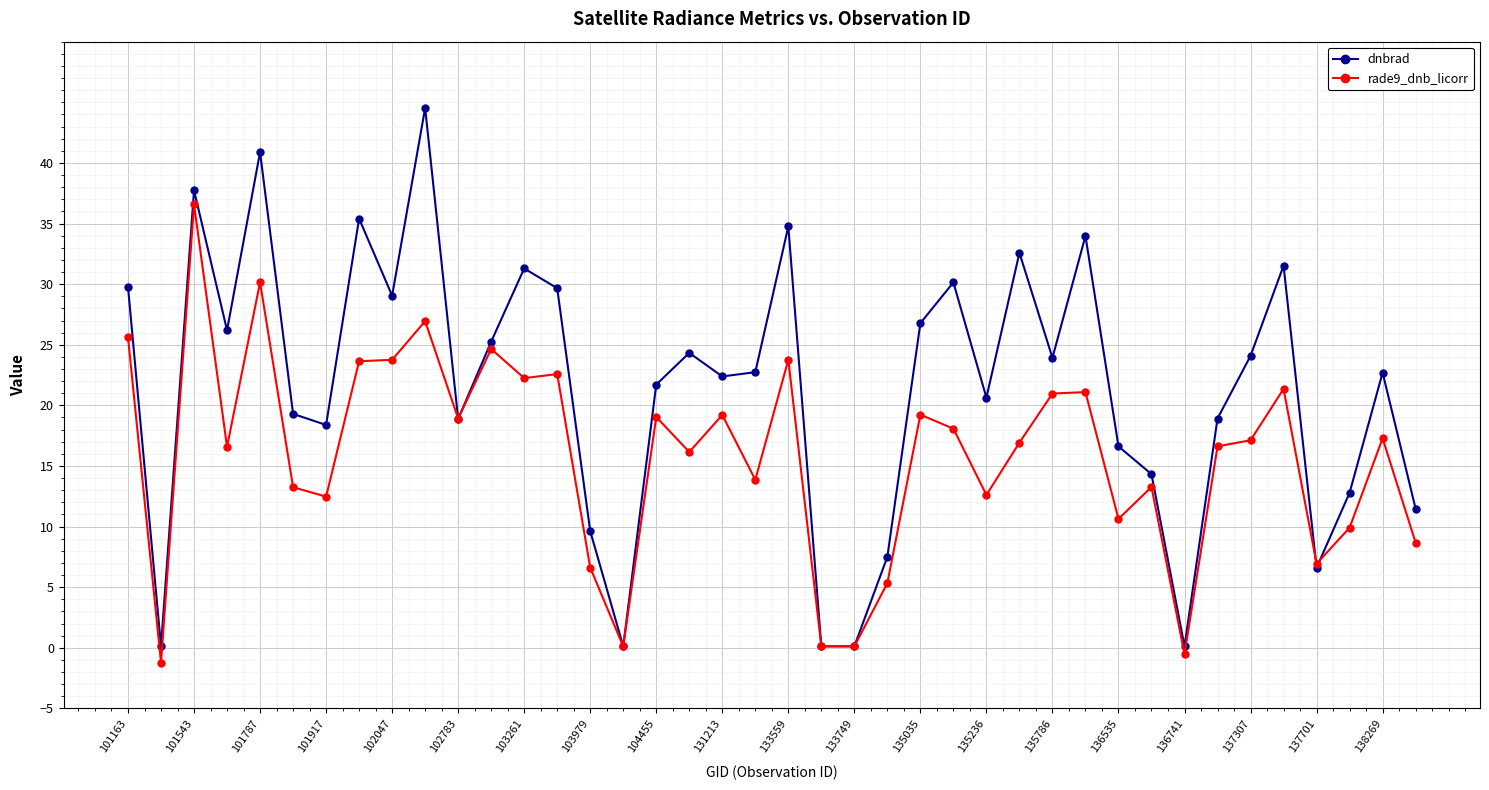

How many data points in dnbrad are above 22?

22